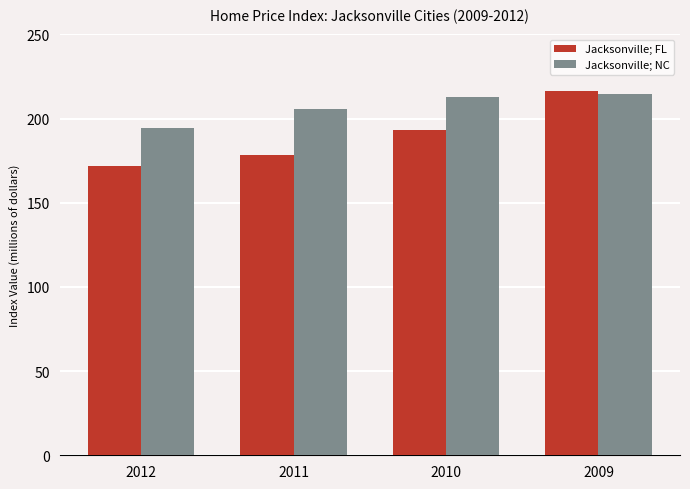

What is the average value of the Jacksonville; FL series?

189.9